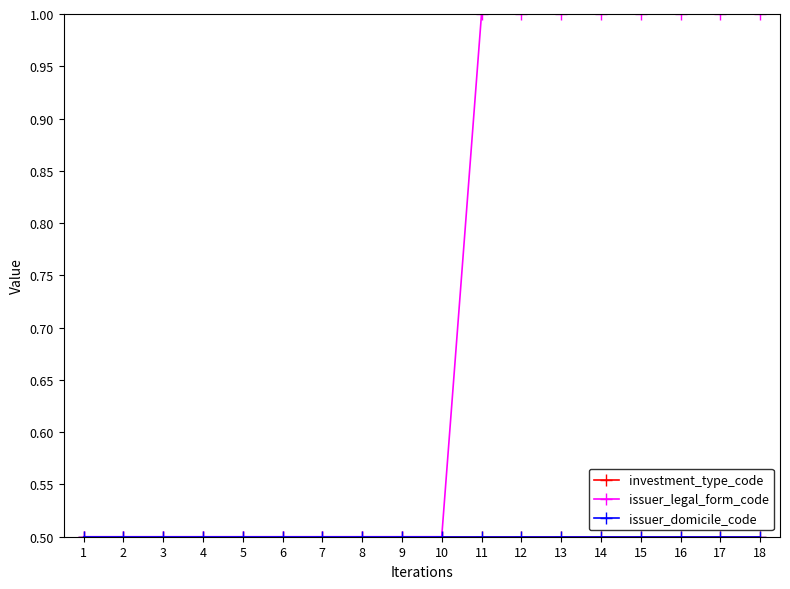

The issuer_domicile_code series shows 0.5 at 13. True or false?

True